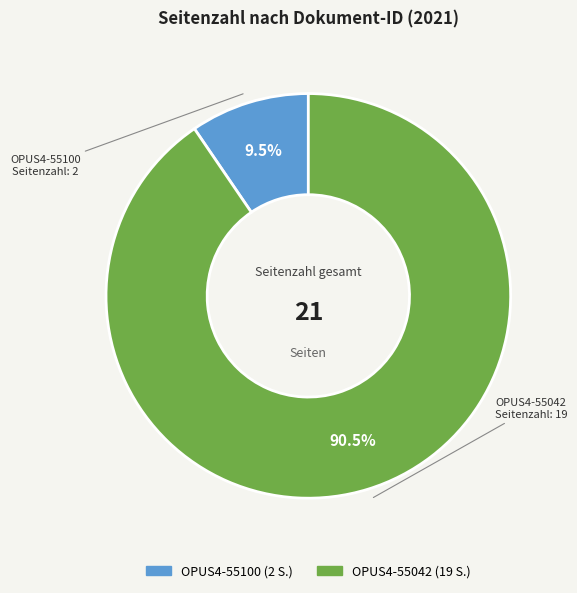

Count the number of slices in the pie.

2